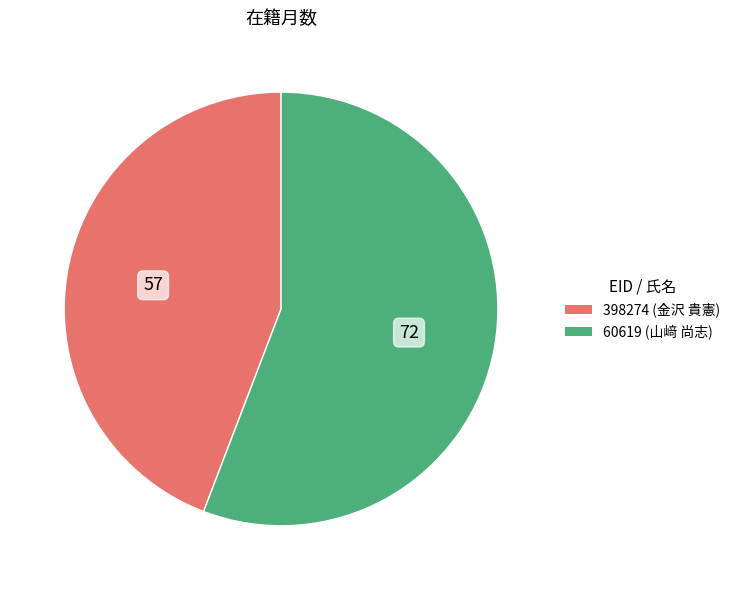

Rank the categories by value from lowest to highest.

398274 (金沢 貴憲), 60619 (山﨑 尚志)